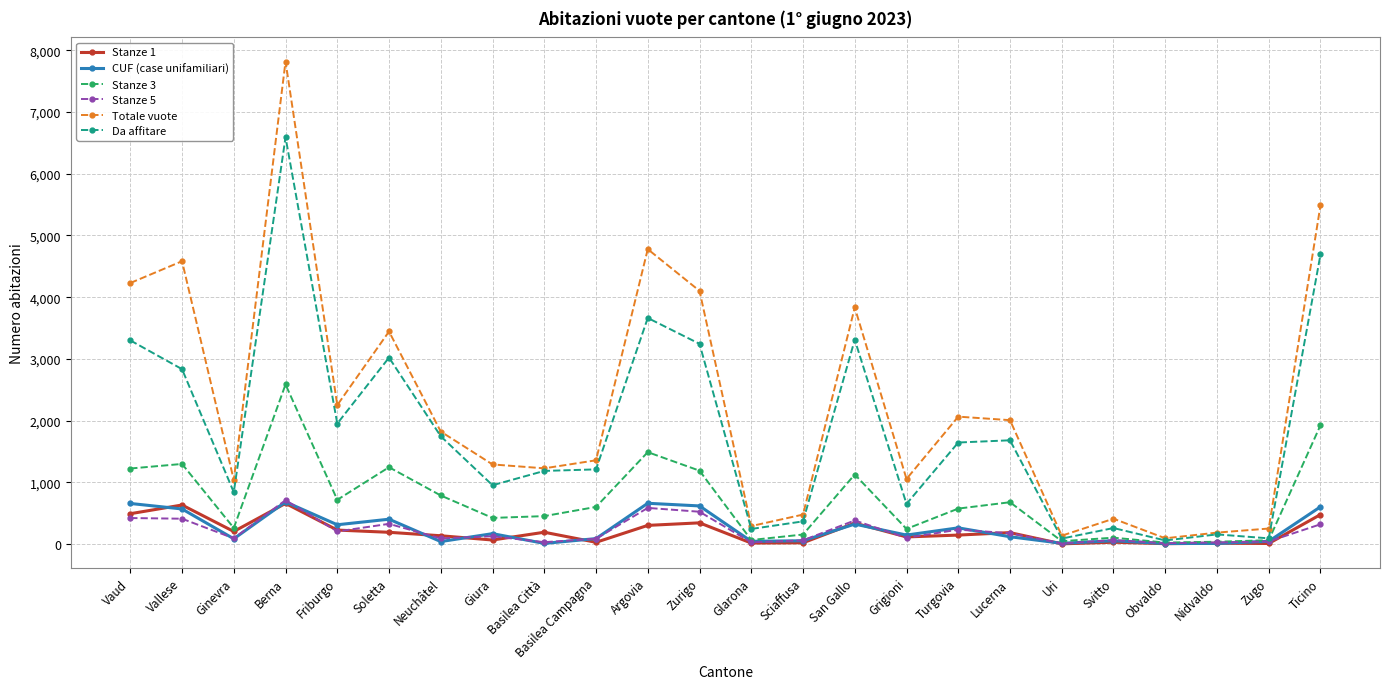

Which series changed the most between Vallese and Grigioni?

Totale vuote